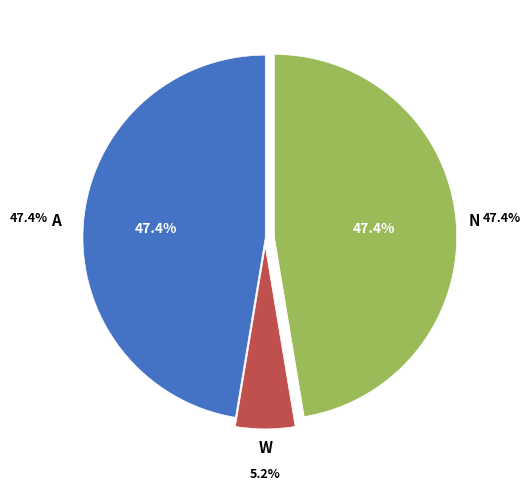

Does Ley de Ingresos Estimada represent more than half of the total?

No